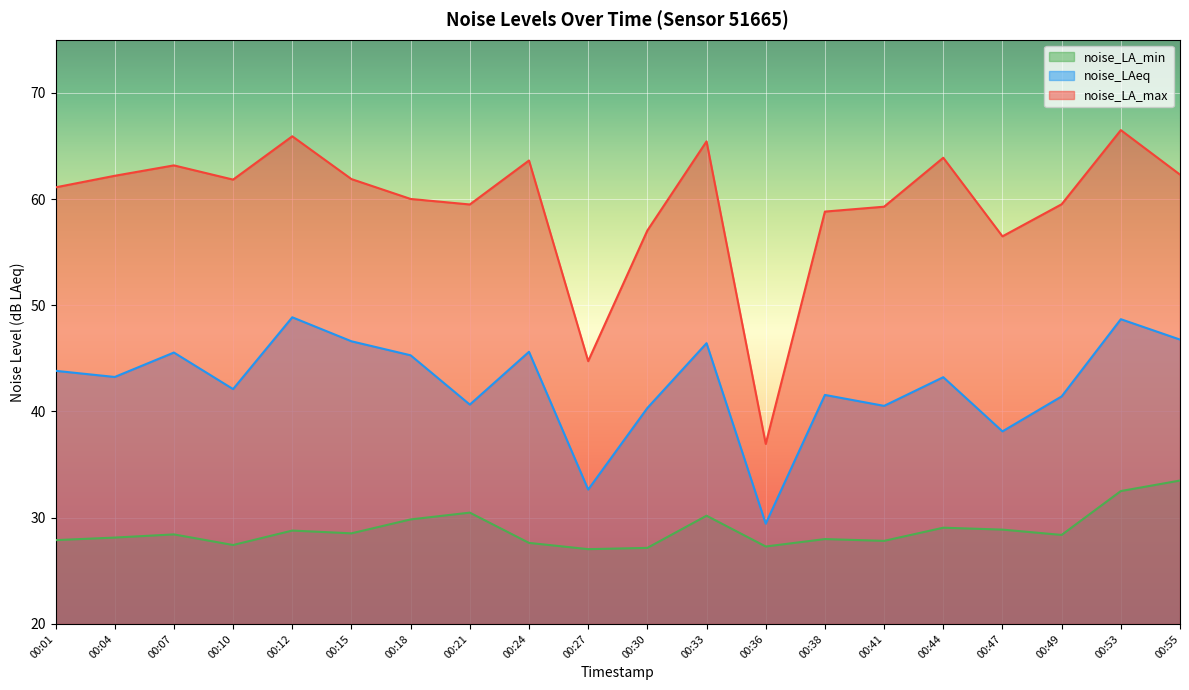

What is the difference between the noise_LAeq values at 00:47 and 00:49?

3.3